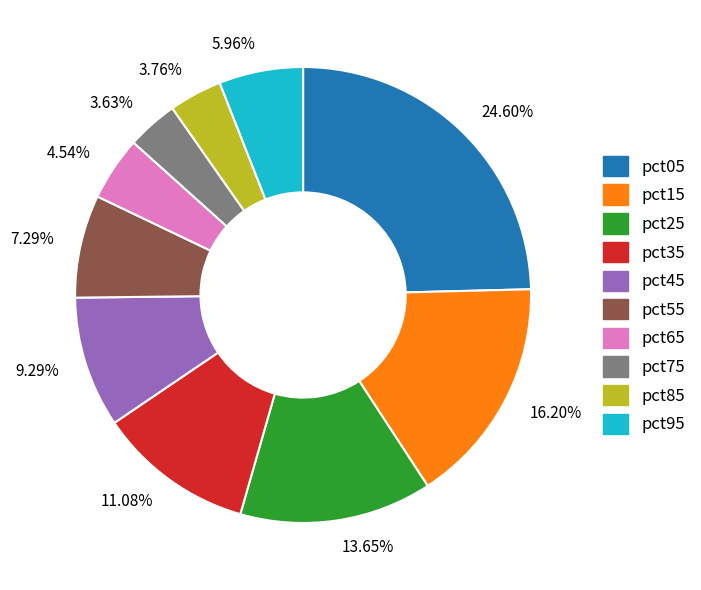

What percentage is the pct35 slice, to the nearest percent?

11%